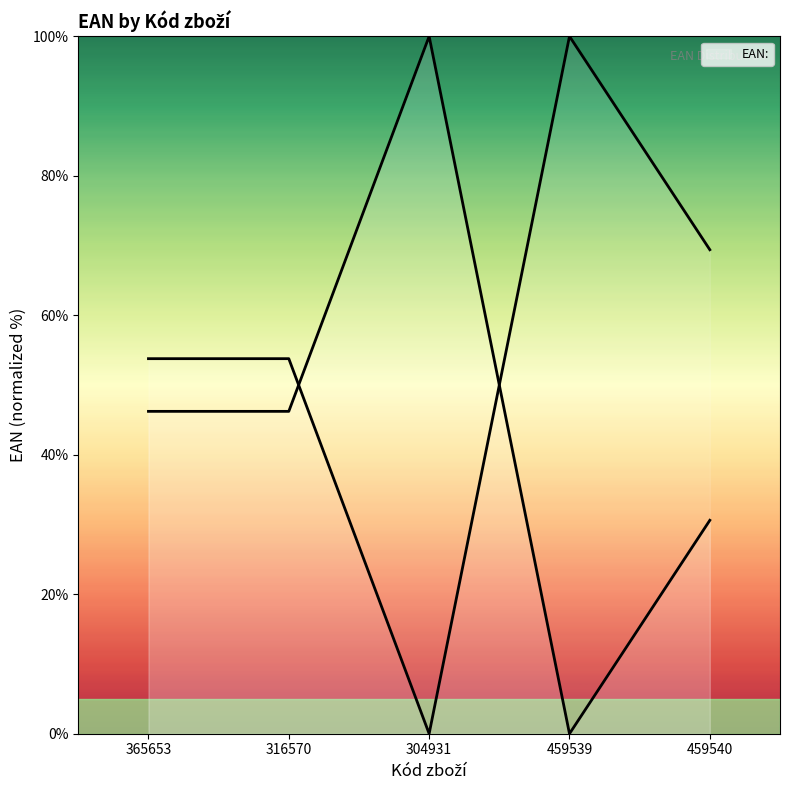

Does the chart have visible grid lines?

No